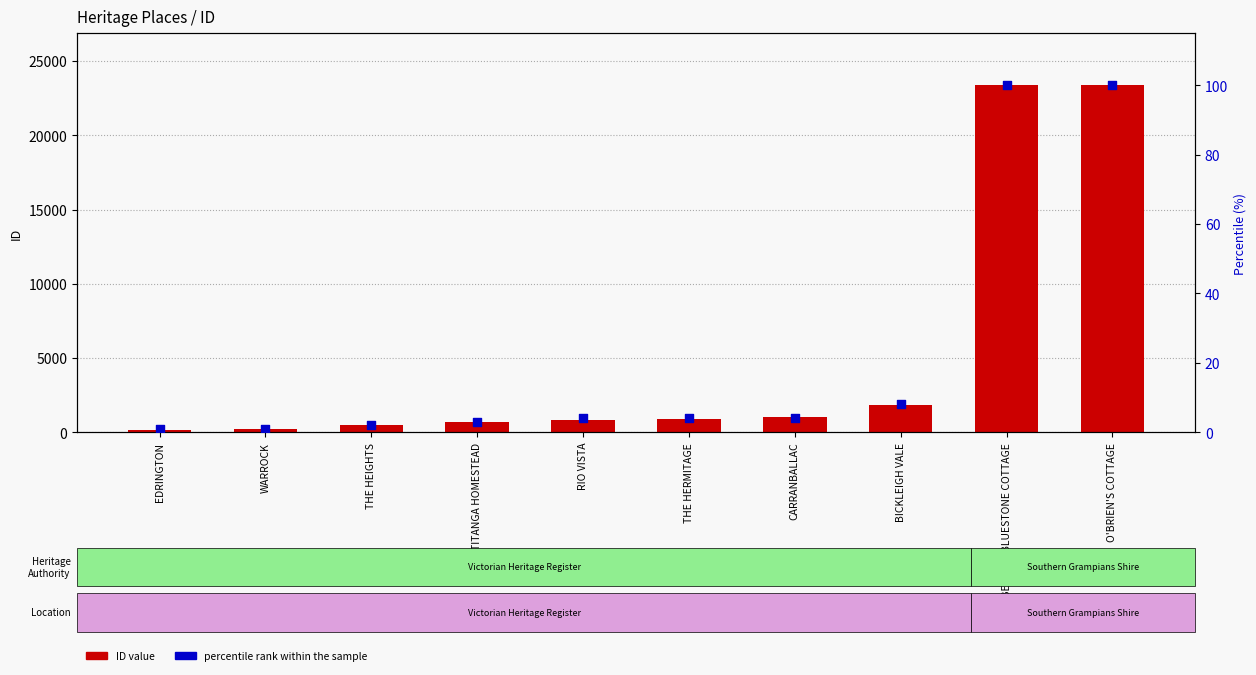

Is the value of percentile rank within the sample at WARROCK greater than the value of ID value at TIMBER AND BLUESTONE COTTAGE?

No